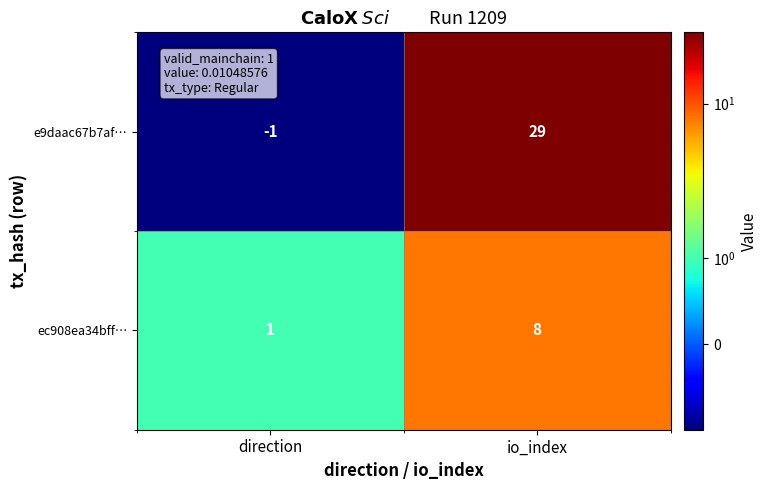

Reading right to left, list all the values displayed in this chart.

e9daac67b7af…: io_index=29	direction=-1
ec908ea34bff…: io_index=8	direction=1